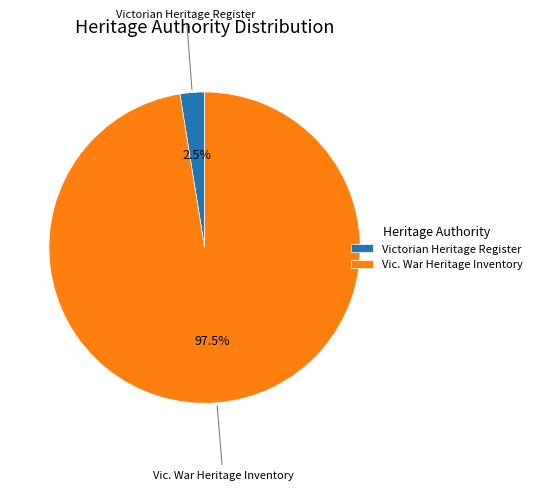

Which slice is the largest?

Vic. War Heritage Inventory